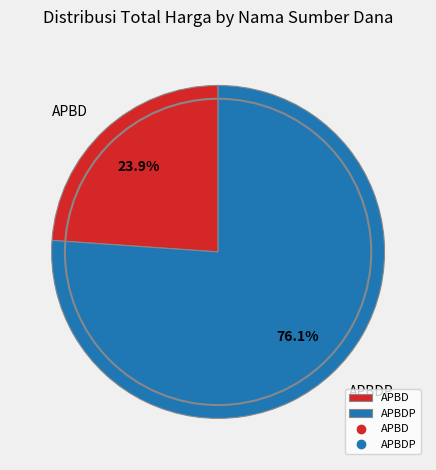

How many slices are in this pie chart?

2